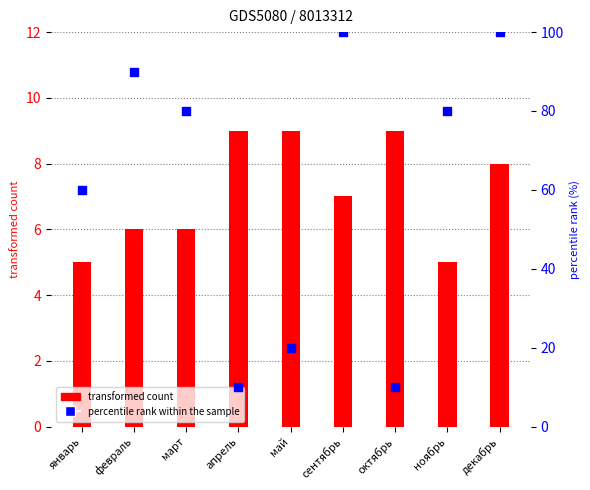

What are all the series names shown in the legend?

transformed count, percentile rank within the sample